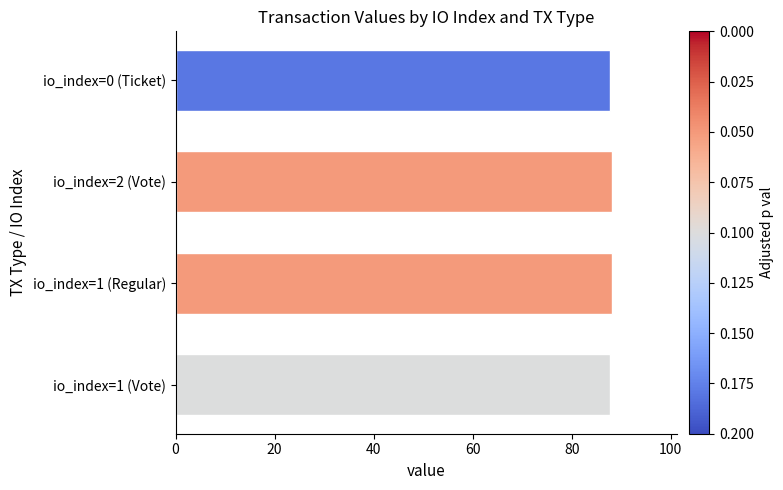

What is the sum of the values at io_index=1 (Vote) and io_index=0 (Ticket)?

175.4